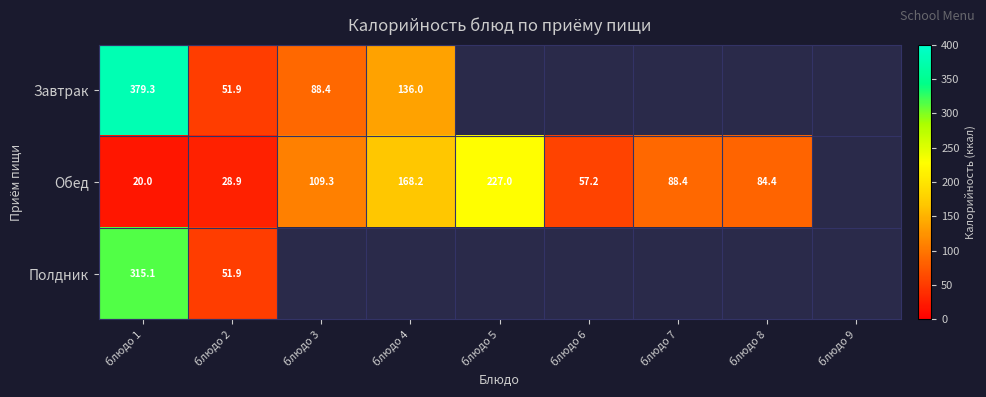

What is the spread (max minus min) of values at блюдо 2?

23.0